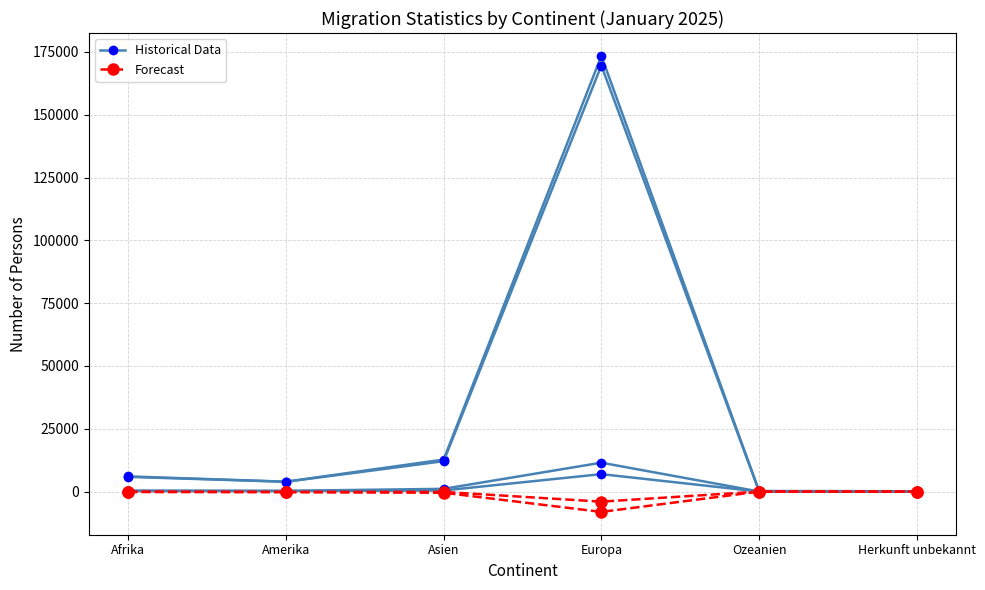

What is the difference between the Historical Data values at Ozeanien and Asien?

12562